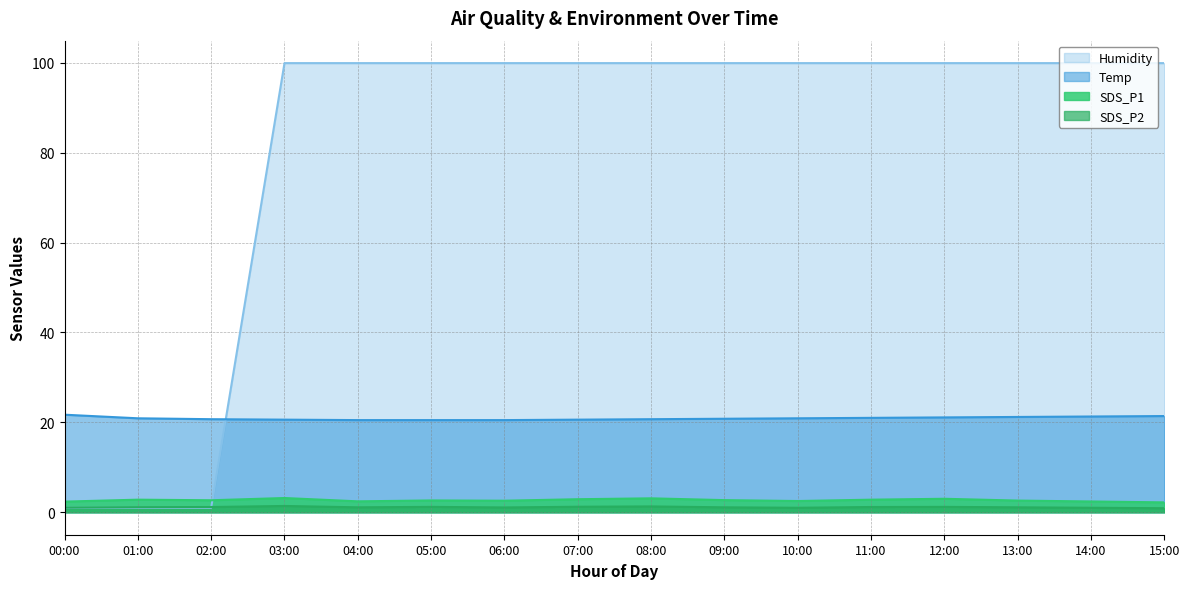

What are all the series names shown in the legend?

Humidity, Temp, SDS_P1, SDS_P2